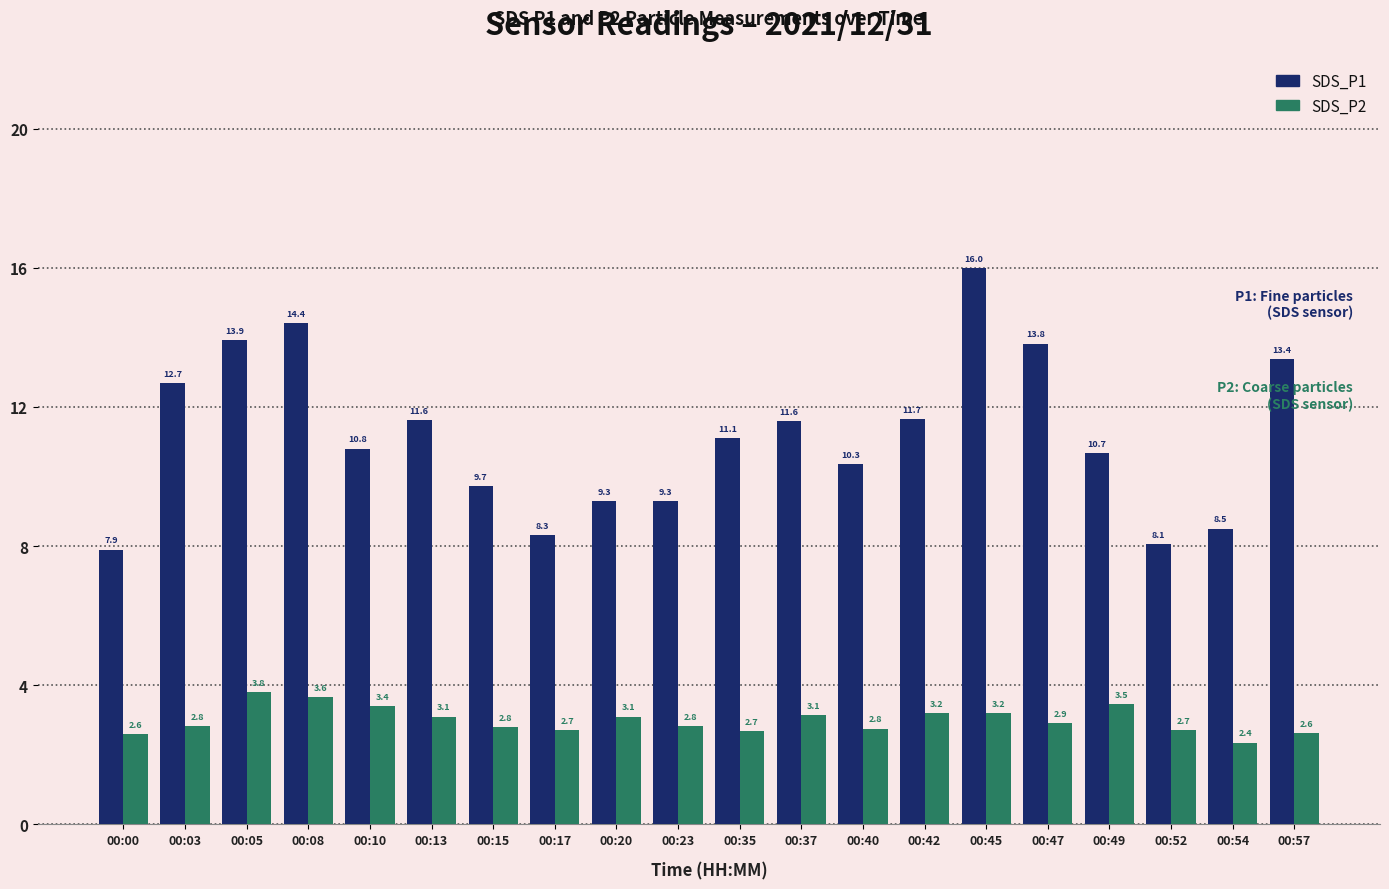

What is the sum of all SDS_P2 values?

59.8